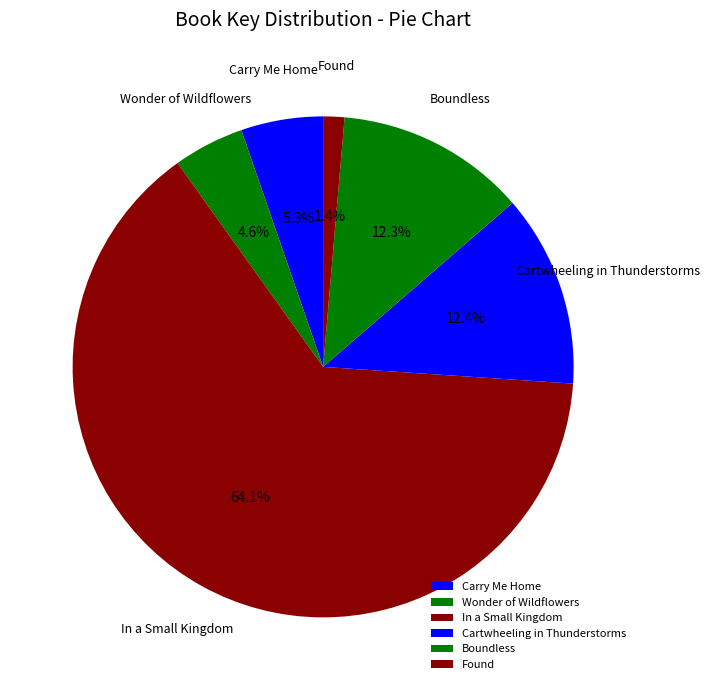

Which category has the smallest portion of the pie?

Found